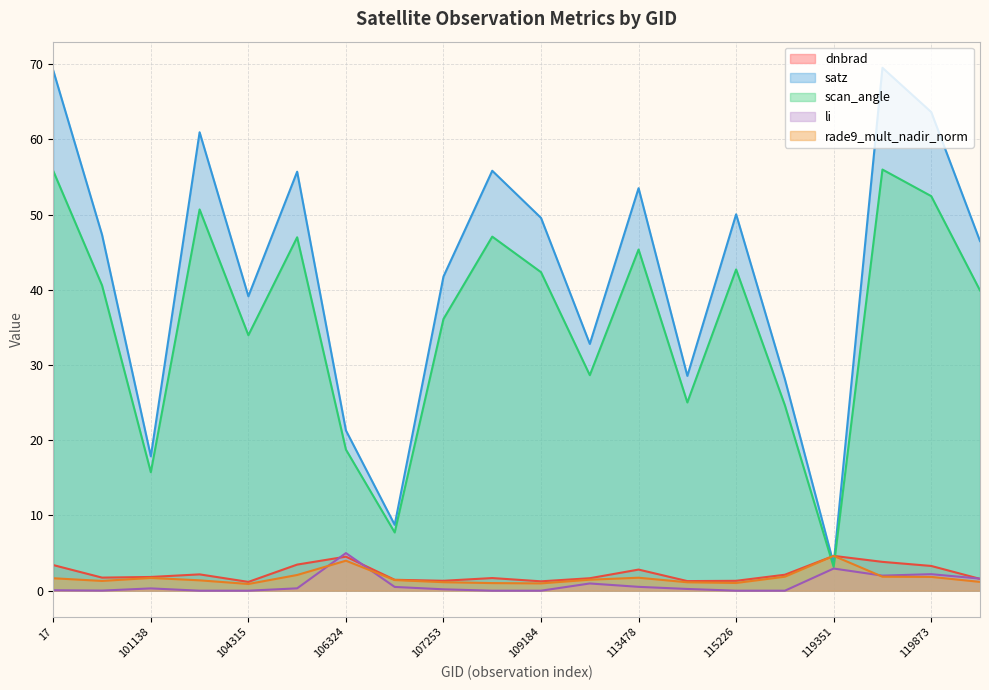

Which series changed the most between 108308 and 113478?

satz